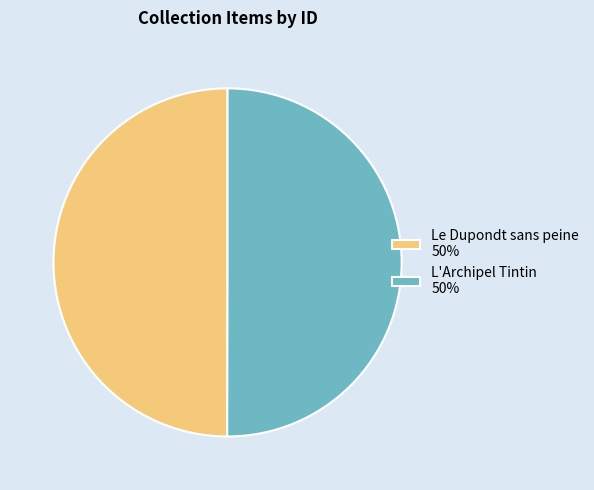

Is it true that Le Dupondt sans peine 50% is 61% of the pie?

False